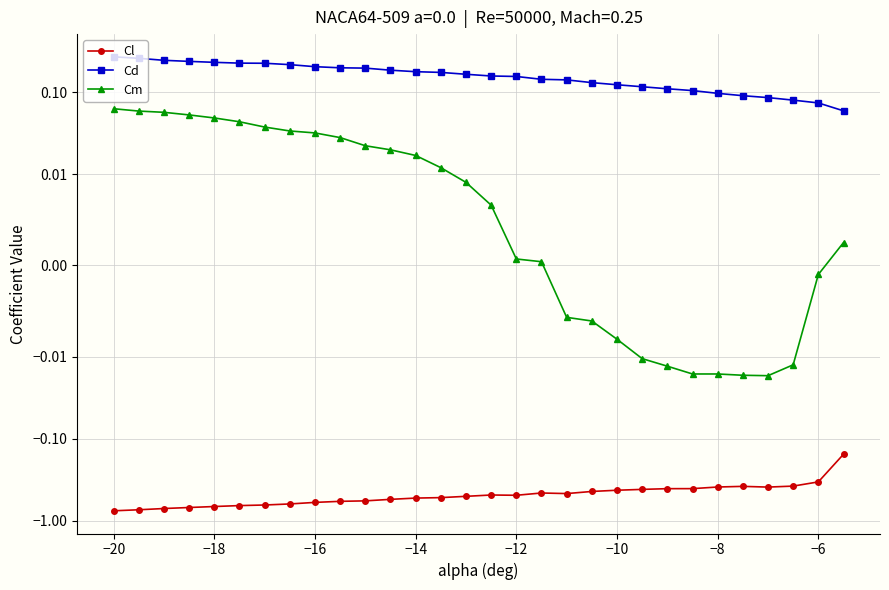

Which series has the largest range (max minus min)?

Cl